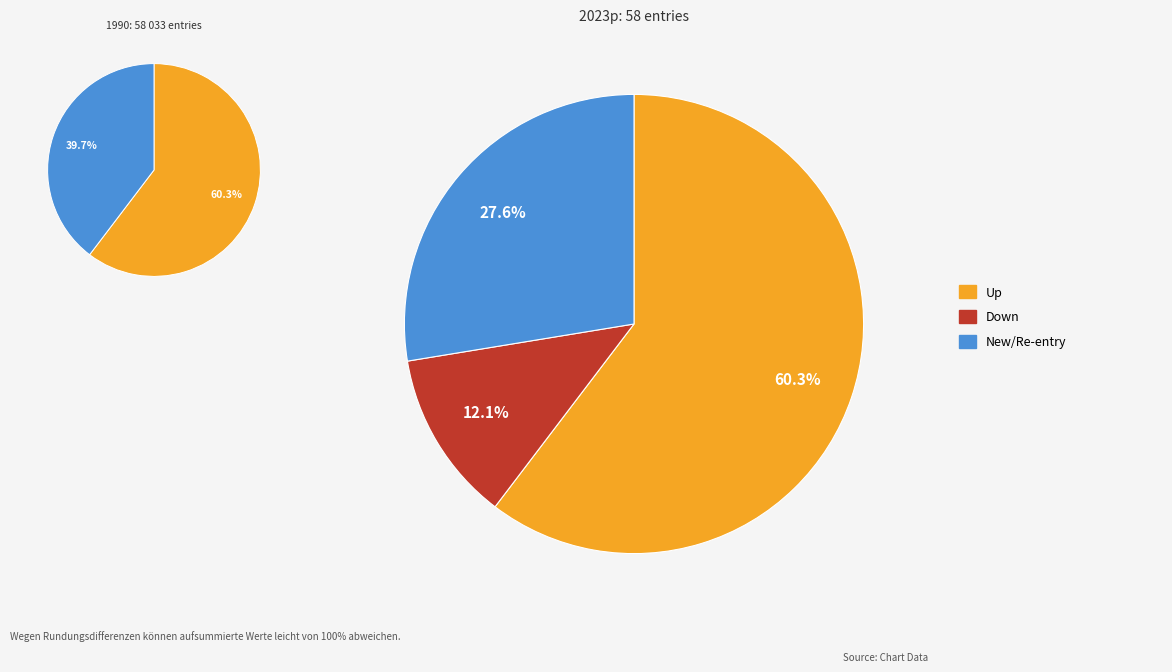

Between down and up, which is larger?

up